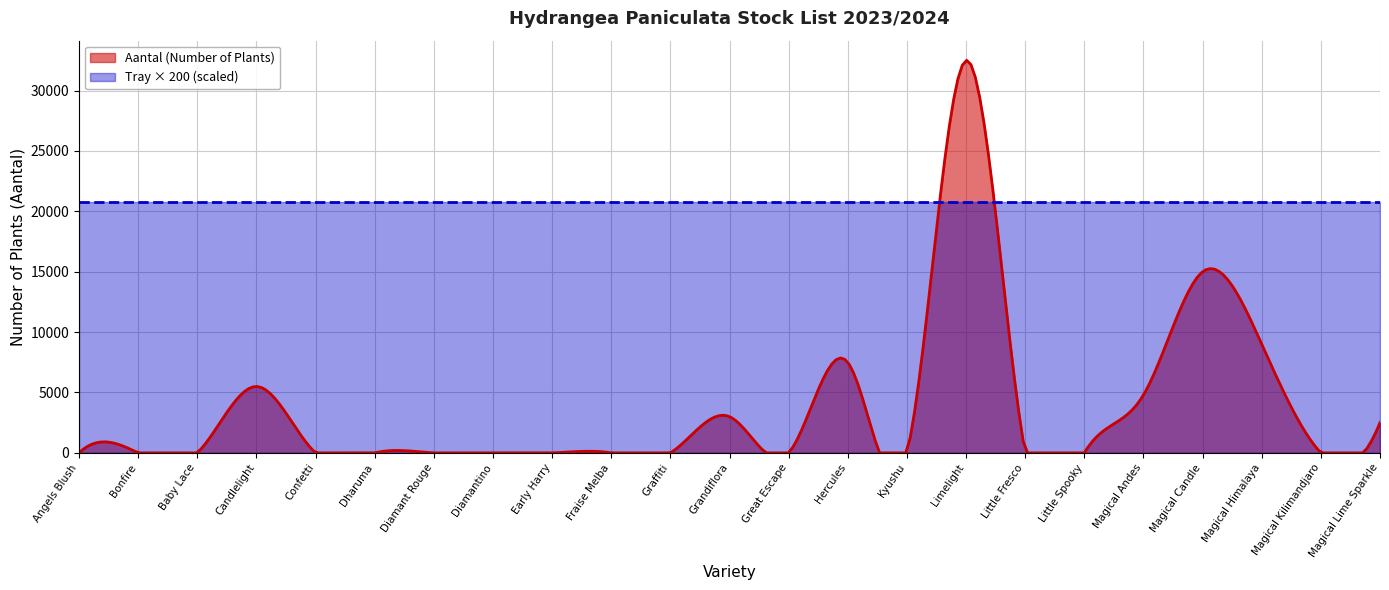

How many interior local peaks (higher than both neighbors) does the data have?

5